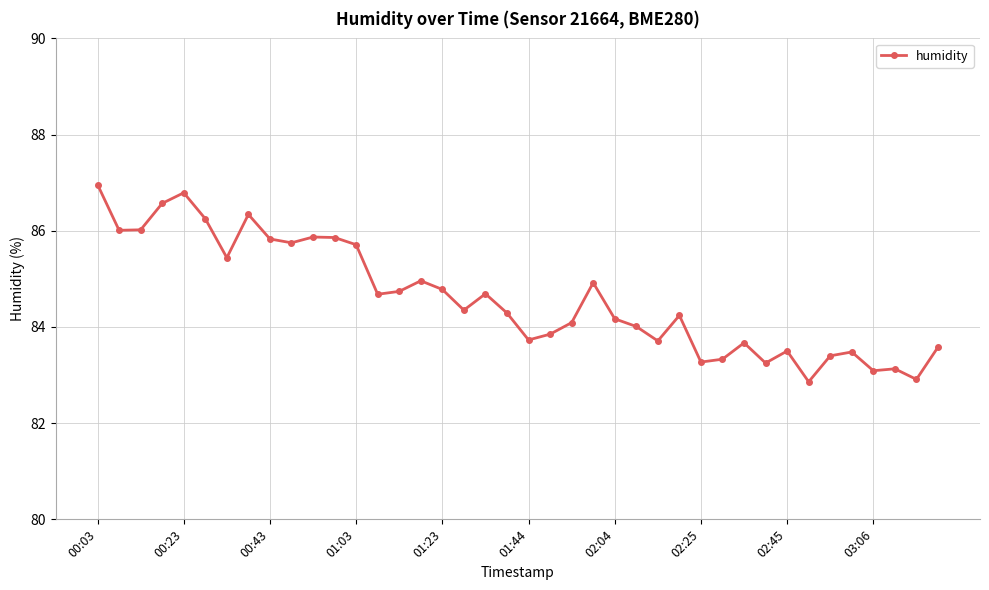

What is the greatest value displayed?

87.0